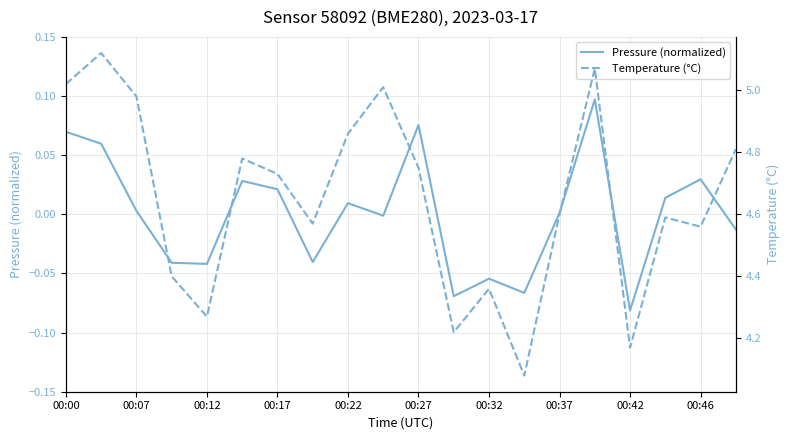

How many values in the Pressure (normalized) series exceed 0?

11